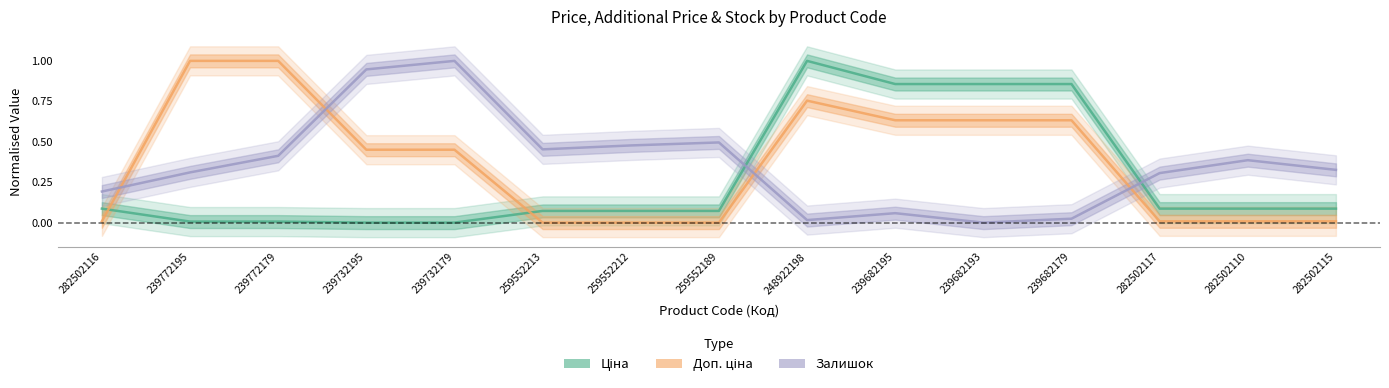

What position from the left is 282502115?

15